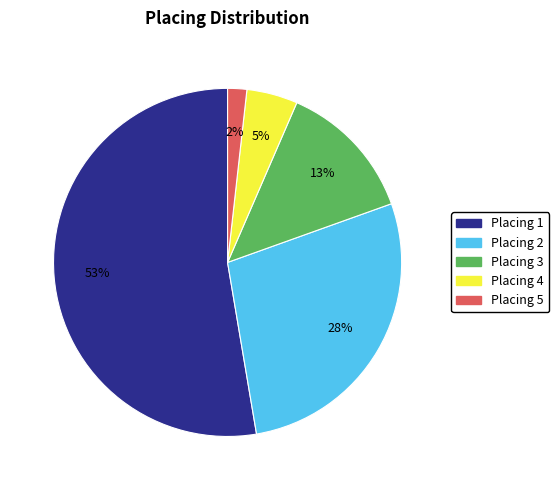

Is there any slice that represents more than half of the pie?

Yes